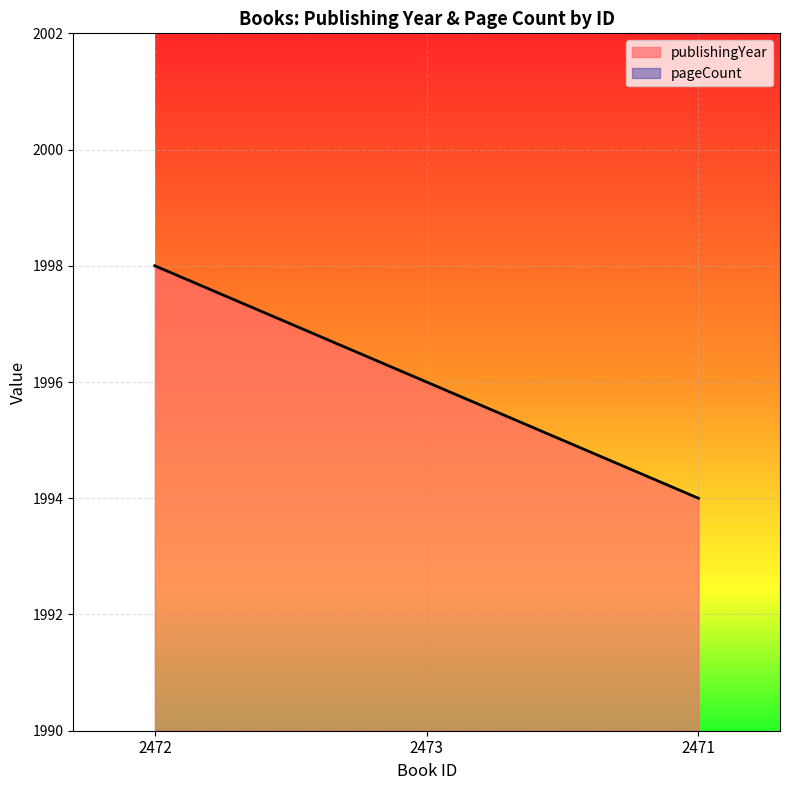

At which category does the chart reach its peak across all series?

2472